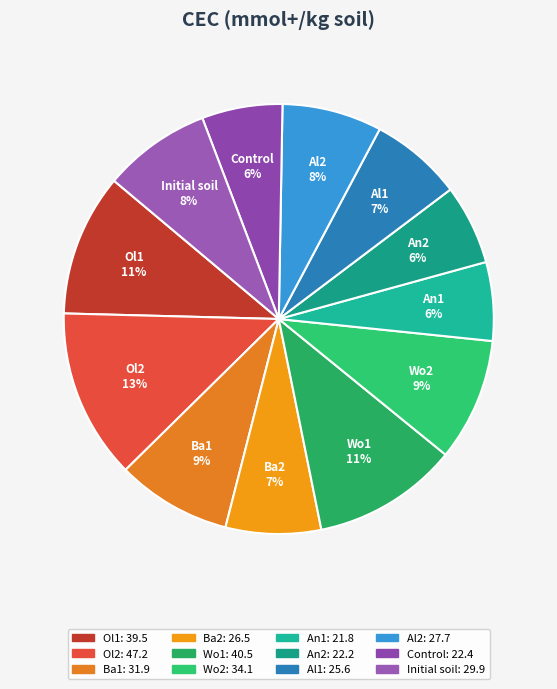

How many slices are in this pie chart?

12